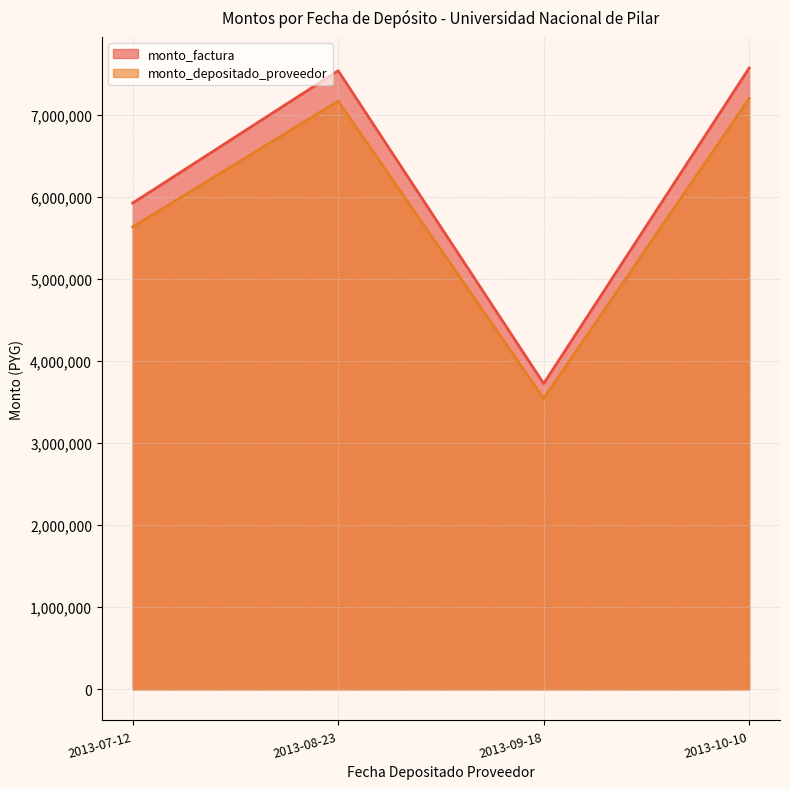

Which series has the largest range (max minus min)?

monto_factura